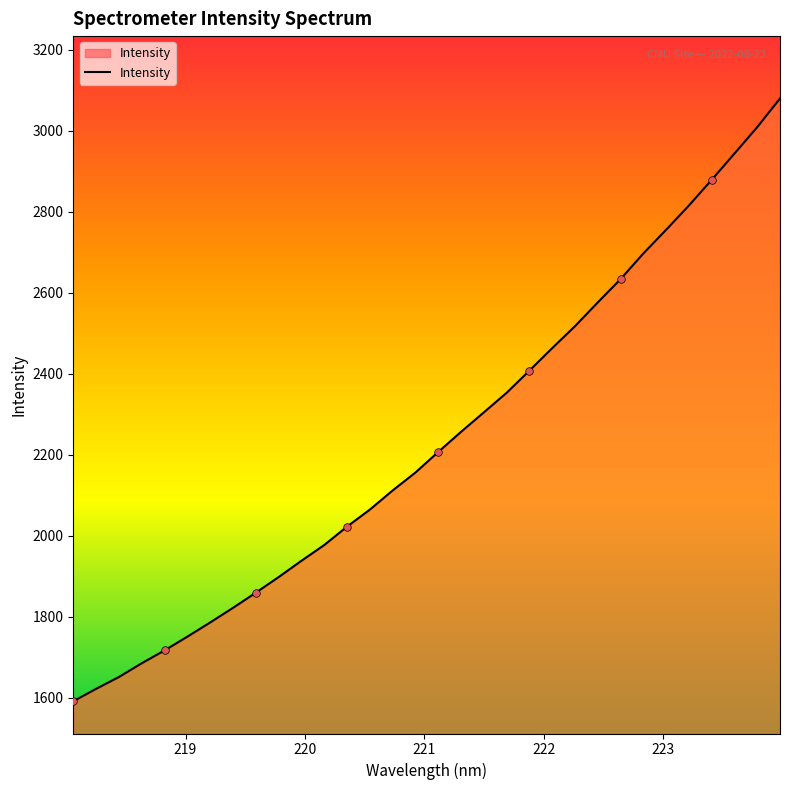

What is the greatest value displayed?

3080.2